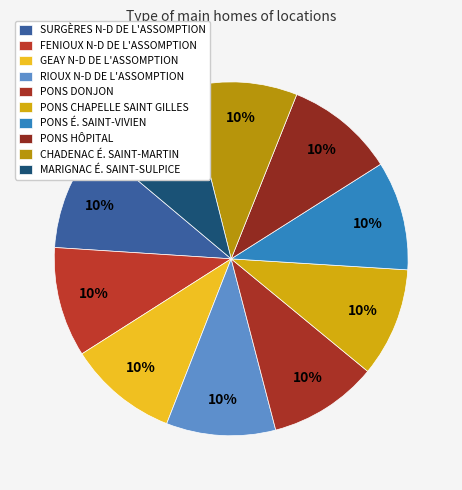

Rank the categories by value from highest to lowest.

SURGÈRES N-D DE L'ASSOMPTION, FENIOUX N-D DE L'ASSOMPTION, GEAY N-D DE L'ASSOMPTION, RIOUX N-D DE L'ASSOMPTION, PONS CHAPELLE SAINT GILLES, PONS DONJON, PONS É. SAINT-VIVIEN, PONS HÔPITAL, CHADENAC É. SAINT-MARTIN, MARIGNAC É. SAINT-SULPICE